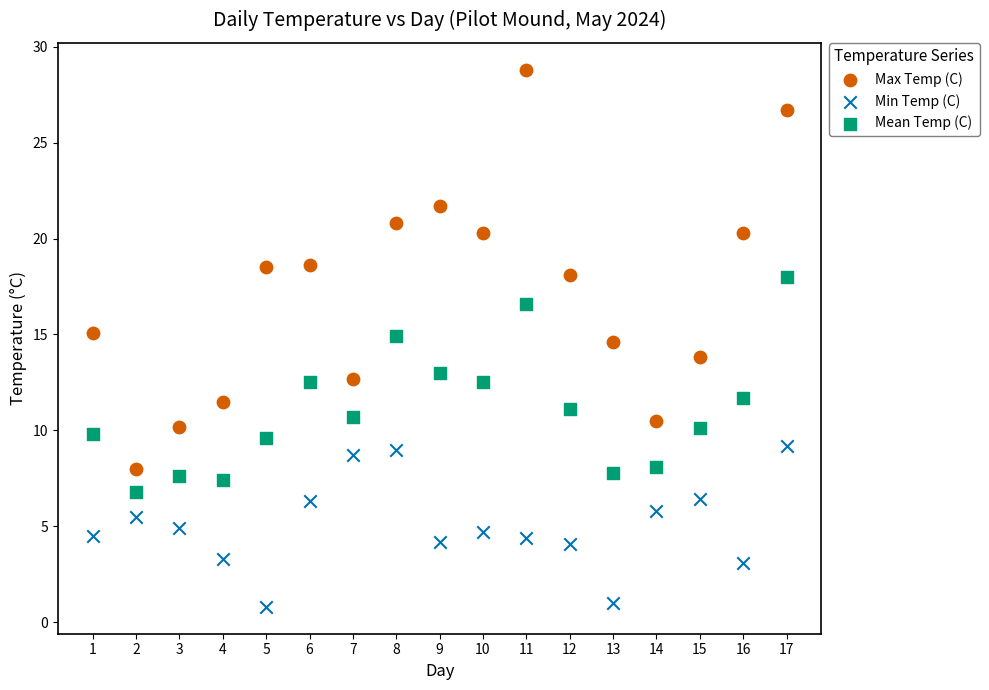

Across all data points, what is the range of Y values (max minus min)?

28.0